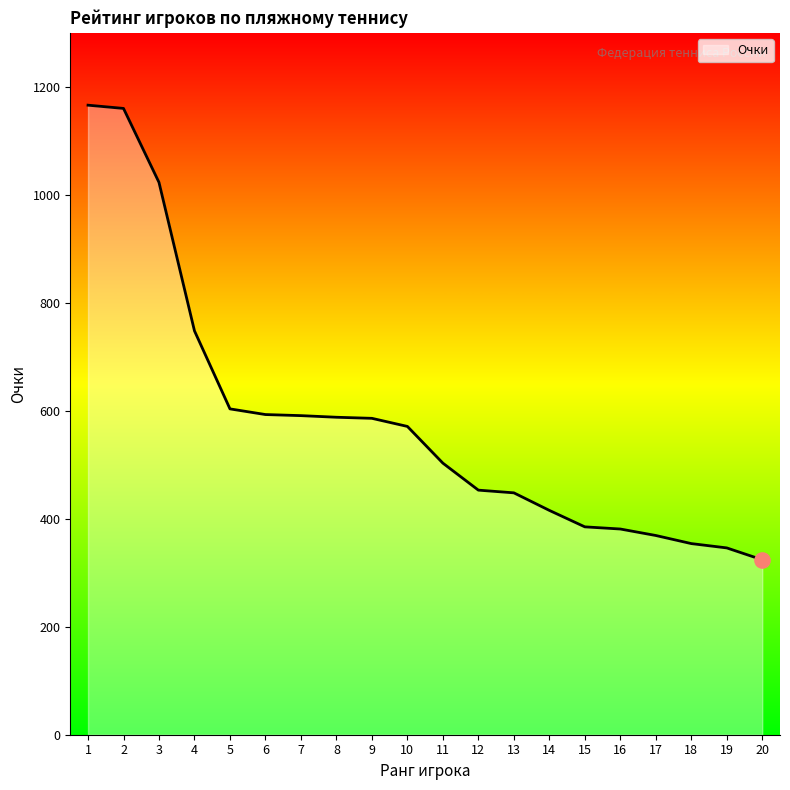

What is the change in value from 4 to 7?

-157.0